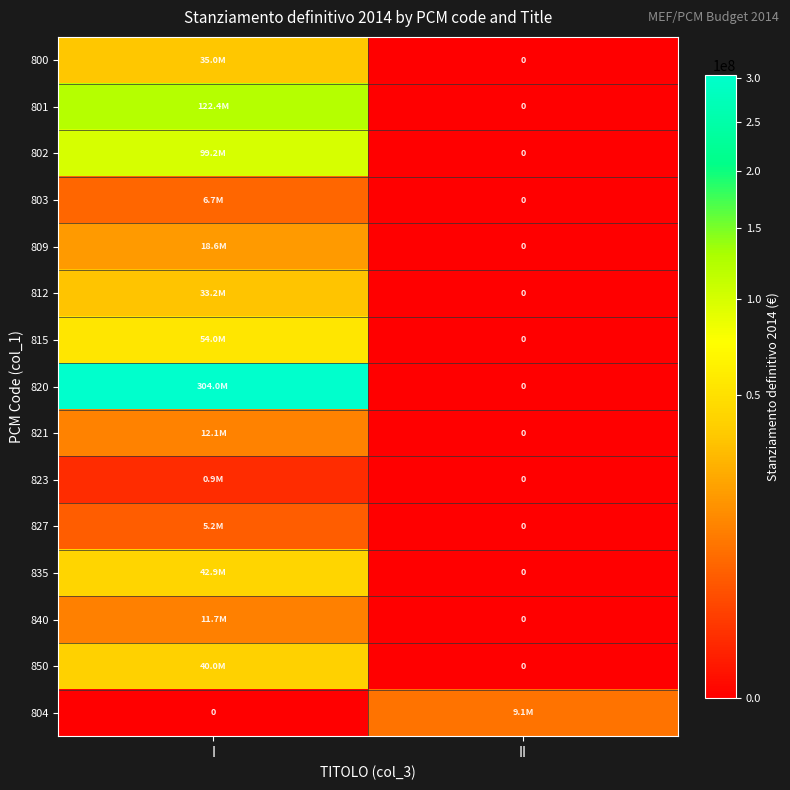

Is it true that 802 equals 67808681 at I?

False